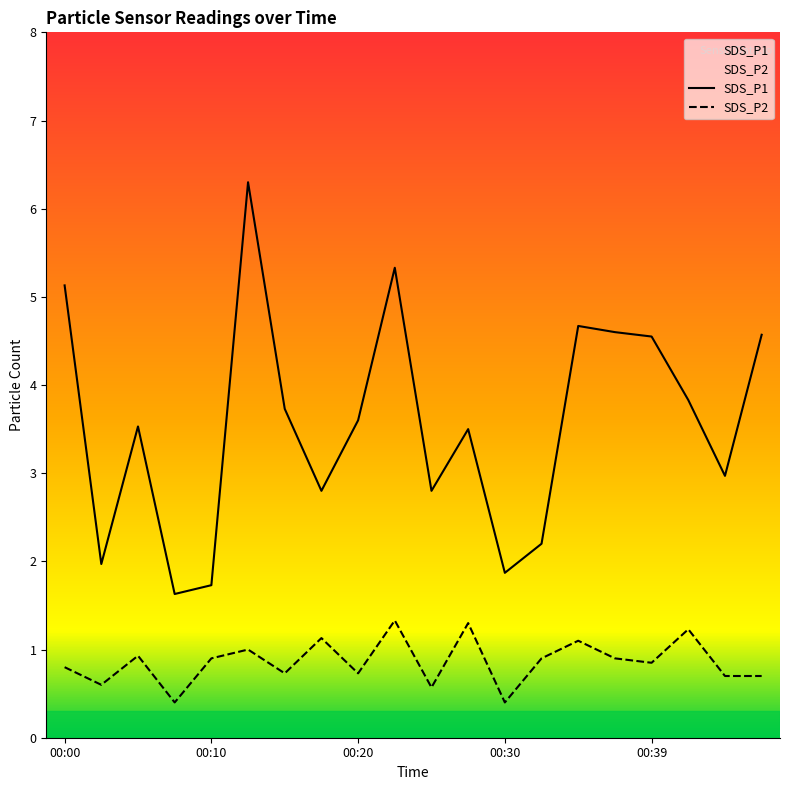

Reading left to right, transcribe all the data shown in this chart.

SDS_P1: 5.1	2.0	3.5	1.6	1.7	6.3	3.7	2.8	3.6	5.3	2.8	3.5	1.9	2.2	4.7	4.6	4.5	3.8	3.0	4.6
SDS_P2: 0.8	0.6	0.9	0.4	0.9	1.0	0.7	1.1	0.7	1.3	0.6	1.3	0.4	0.9	1.1	0.9	0.8	1.2	0.7	0.7